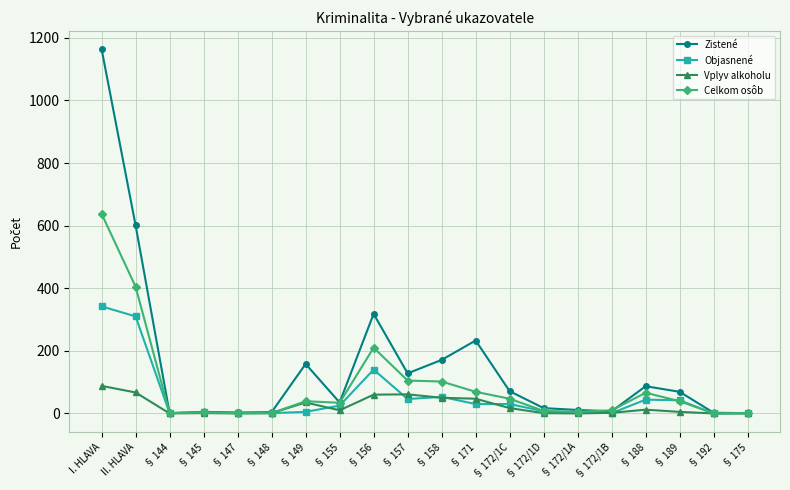

What is the average value of the Objasnené series?

54